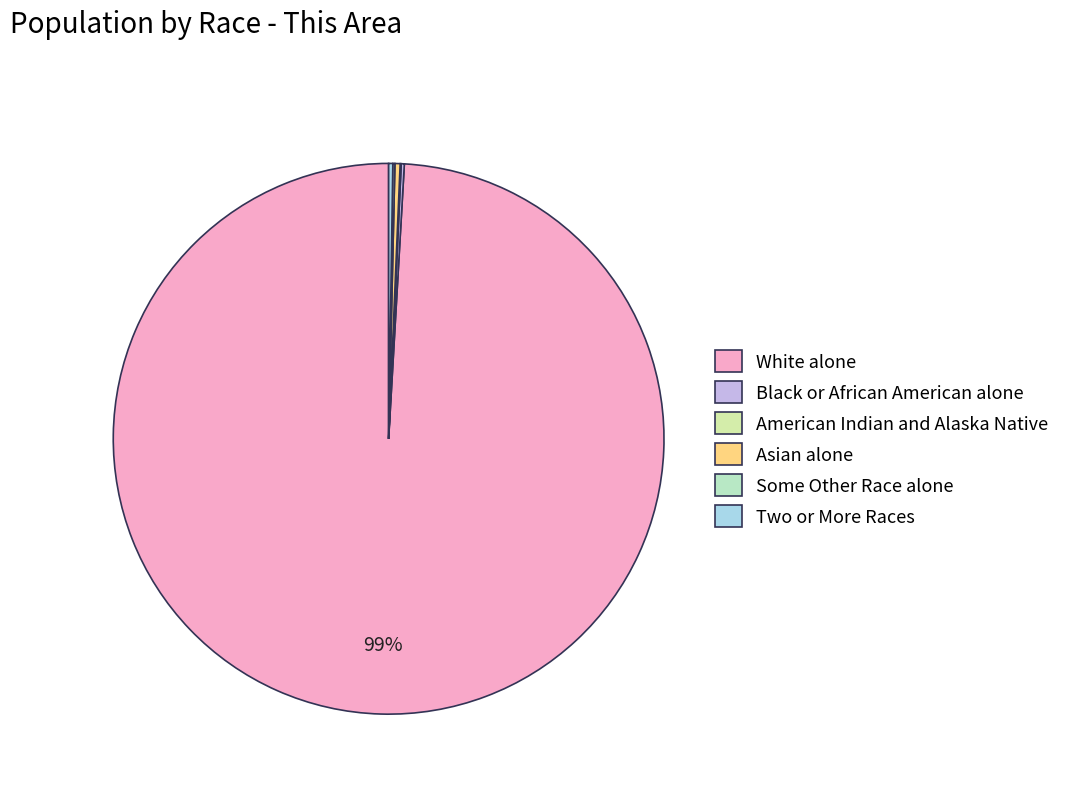

To the nearest percent, what is the average slice percentage?

17%